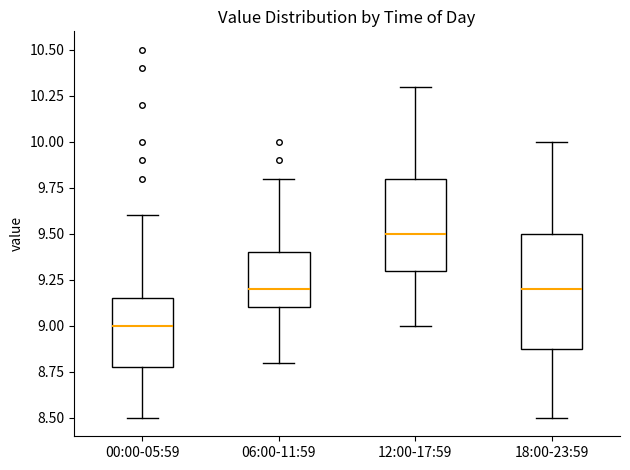

Which box has the lowest median line?

00:00-05:59